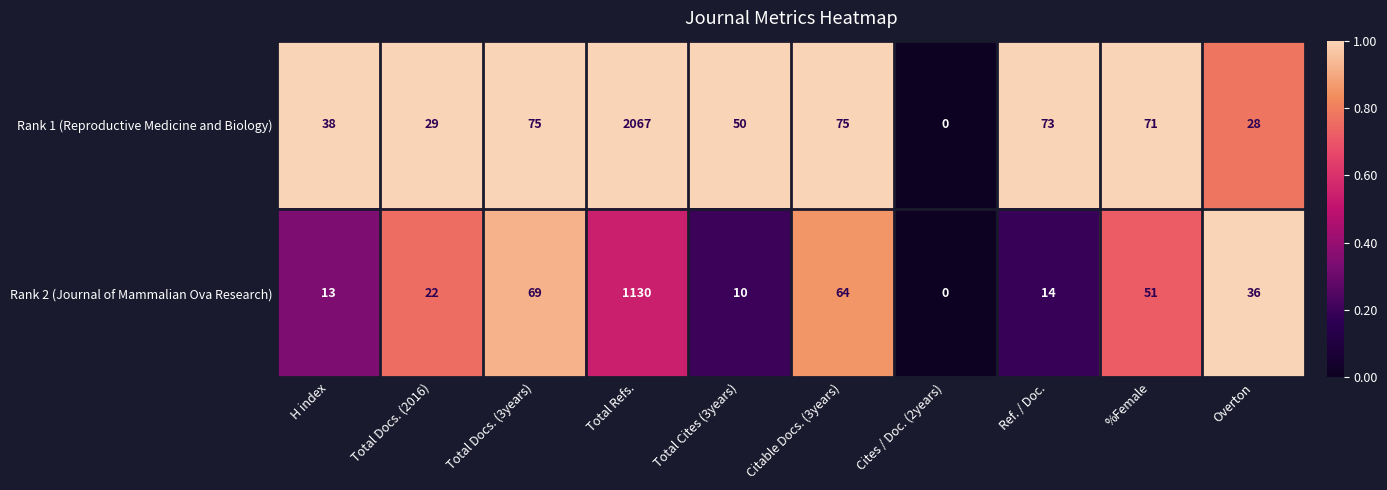

Rank the series by their maximum value, from highest to lowest.

Rank 1 (Reproductive Medicine and Biology), Rank 2 (Journal of Mammalian Ova Research)